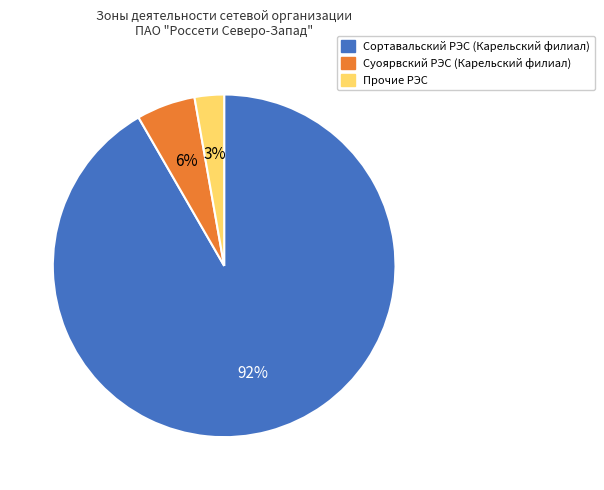

What is the smallest slice in the pie chart?

Прочие РЭС